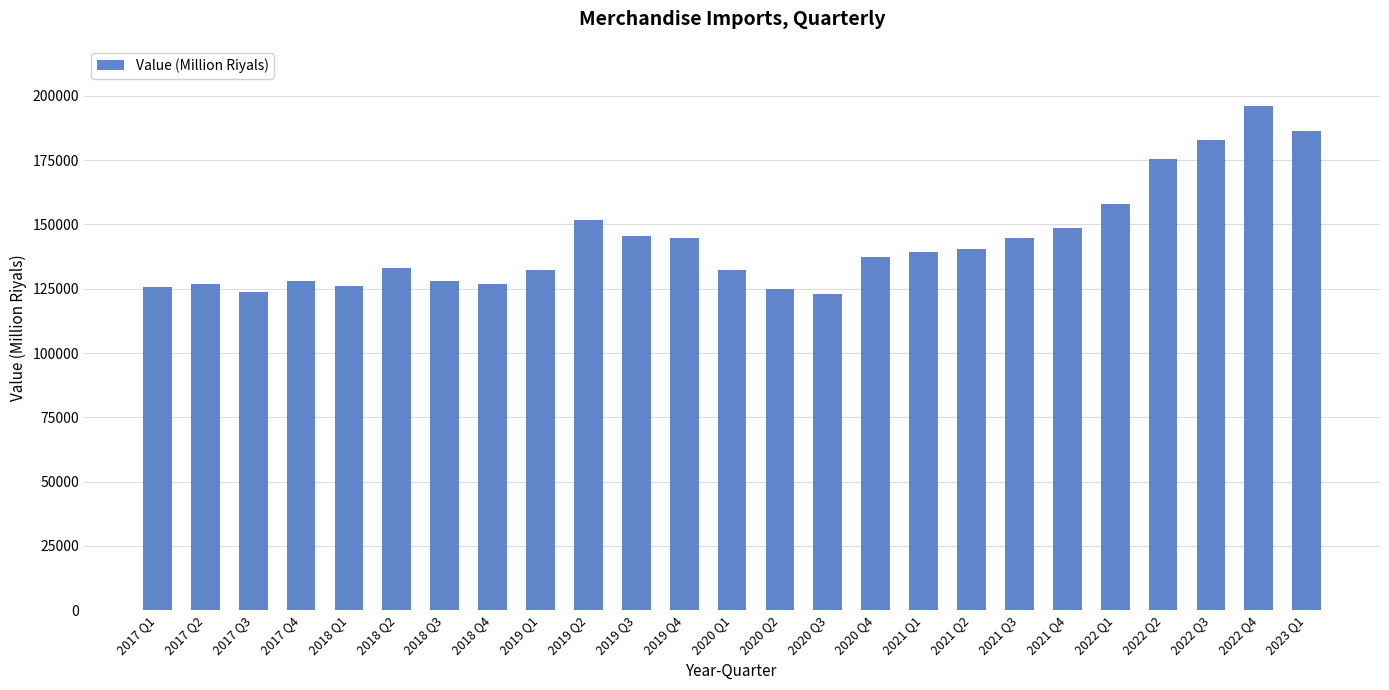

What is the change in value from 2018 Q4 to 2021 Q2?

+13527.7